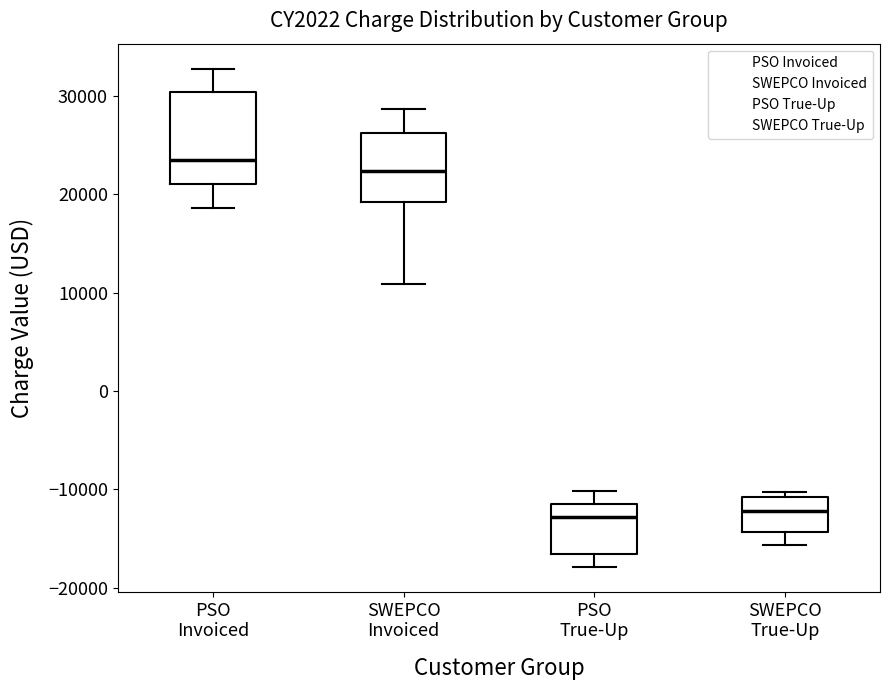

Which box has the highest median line?

PSO Invoiced